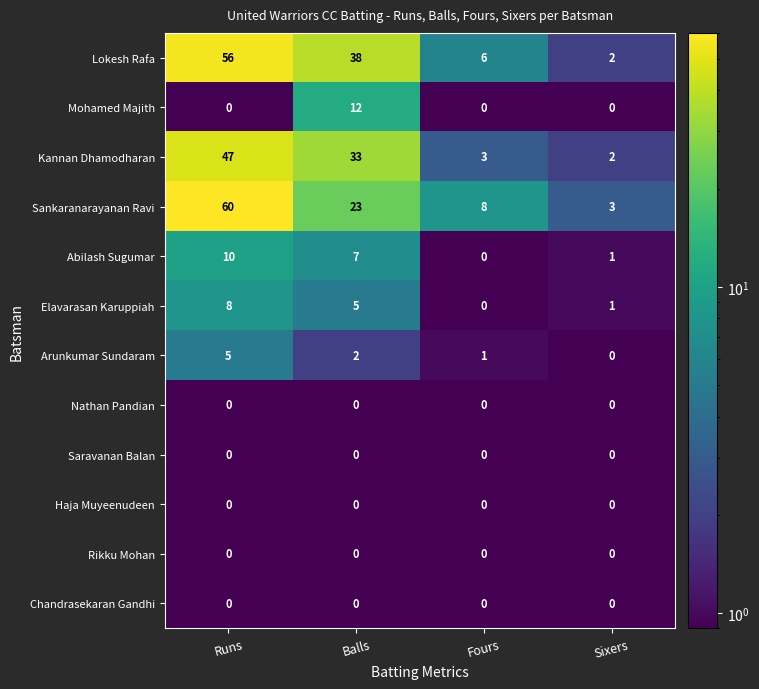

What is the average value of the Elavarasan Karuppiah series?

4